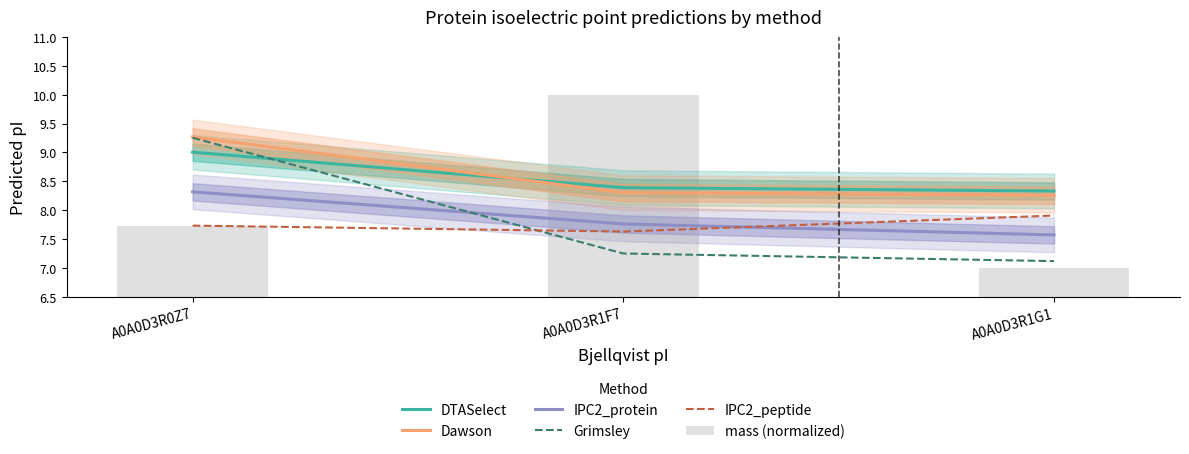

Does the chart contain stacked bars?

No